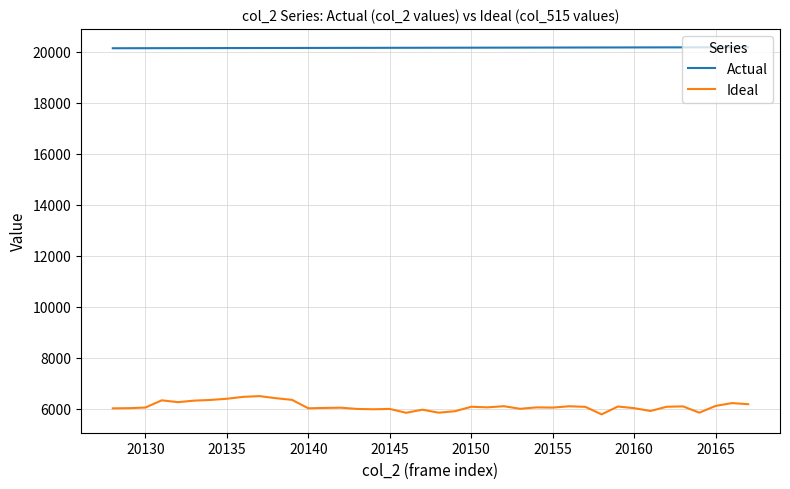

Rank the series by their average value, from lowest to highest.

Ideal, Actual